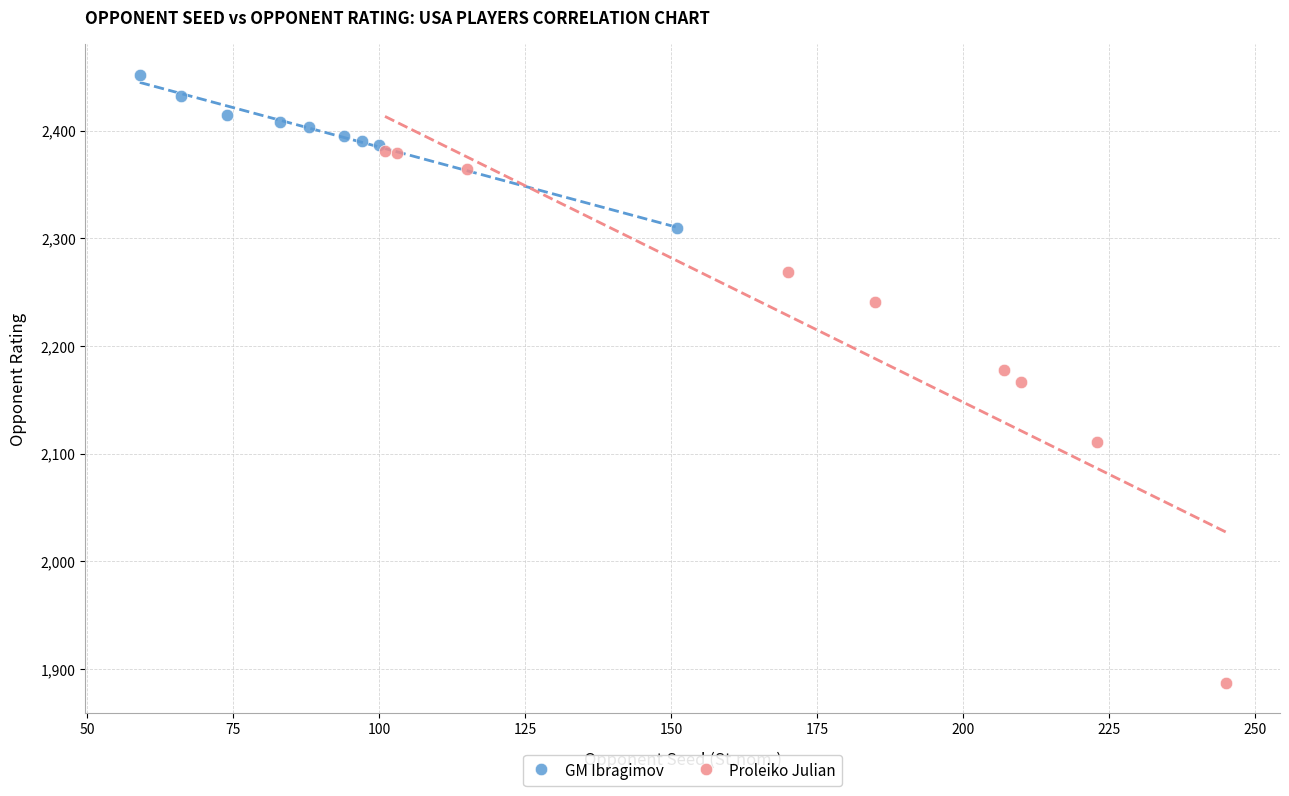

Which series contains the highest Y value?

GM Ibragimov